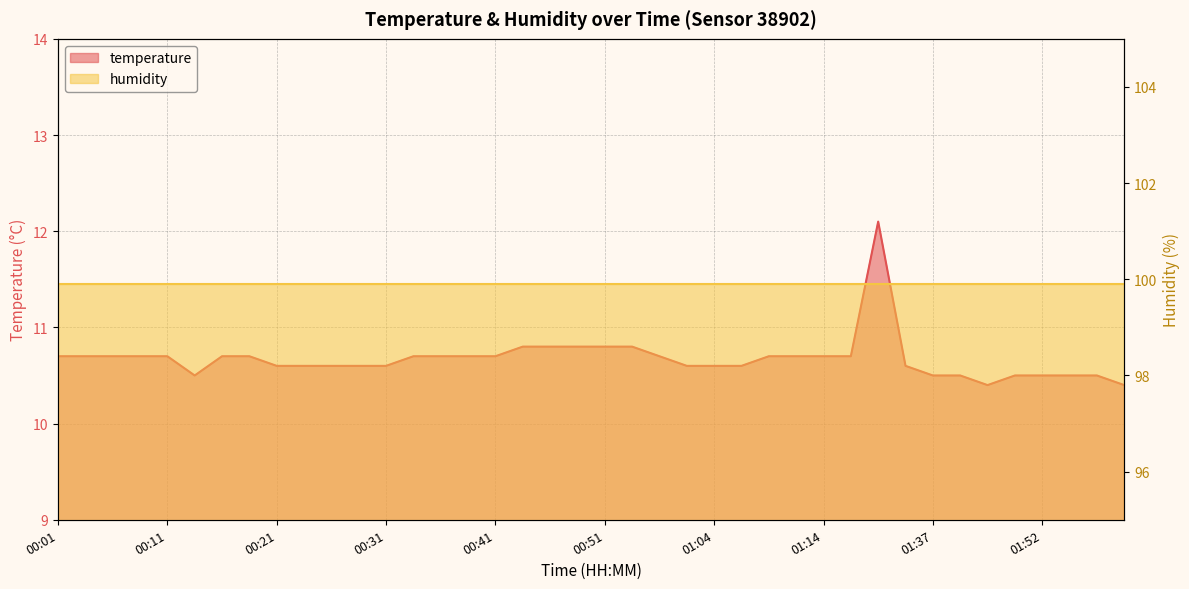

What is the smallest value displayed?

10.4